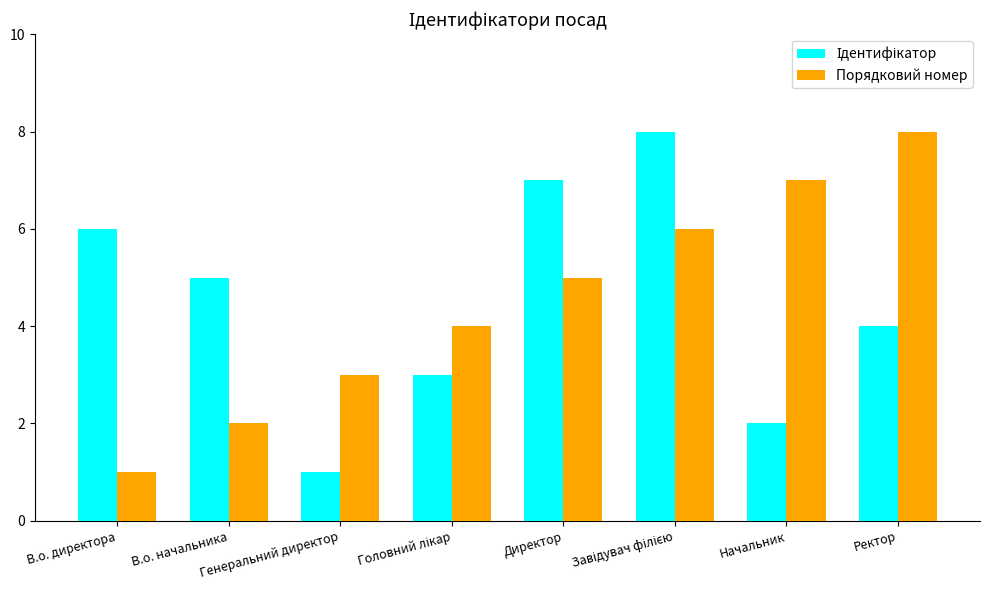

What is the sum of all Порядковий номер values?

36